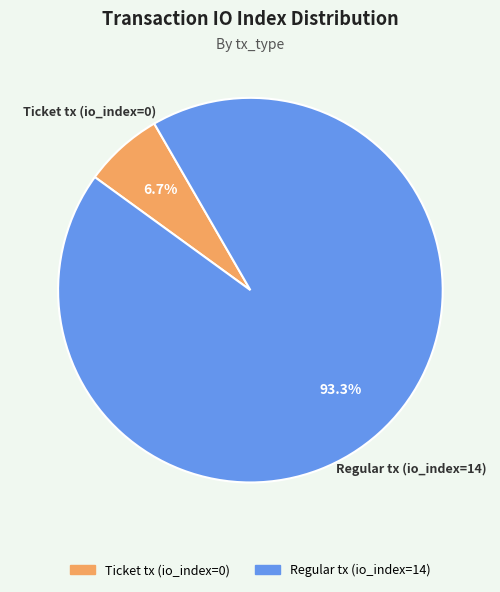

To the nearest percent, what is the difference between the Regular tx (io_index=14) and Ticket tx (io_index=0) slice percentages?

87%